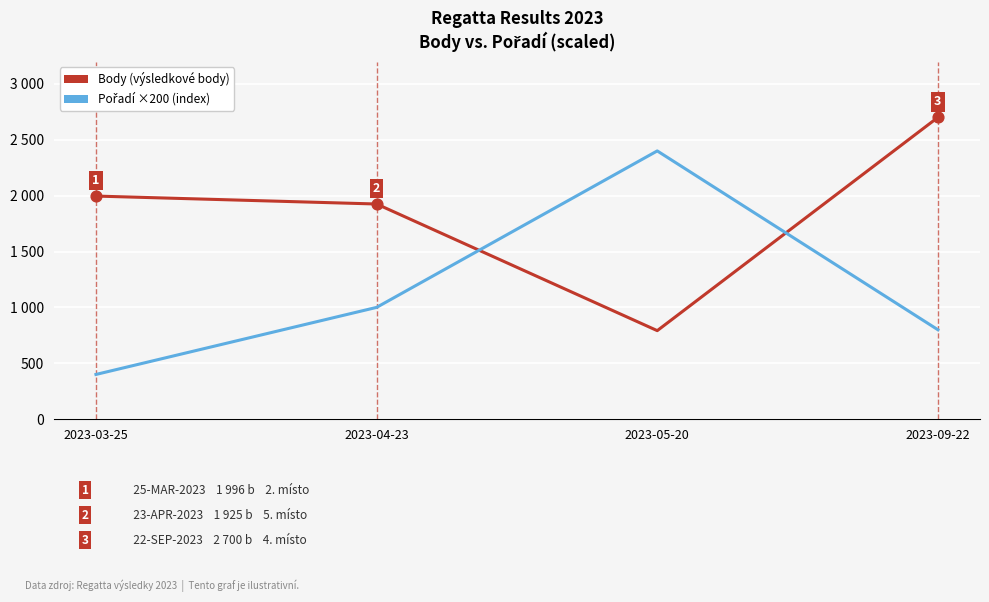

Is this an area chart (filled region under the line)?

No